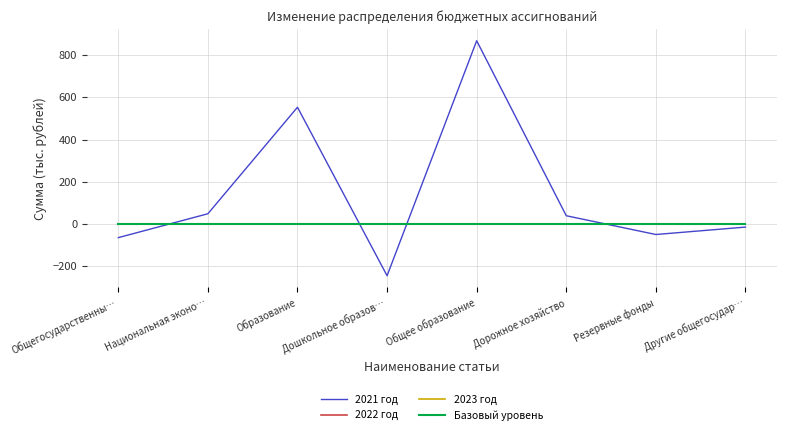

Does the chart display data point markers on the line(s)?

No